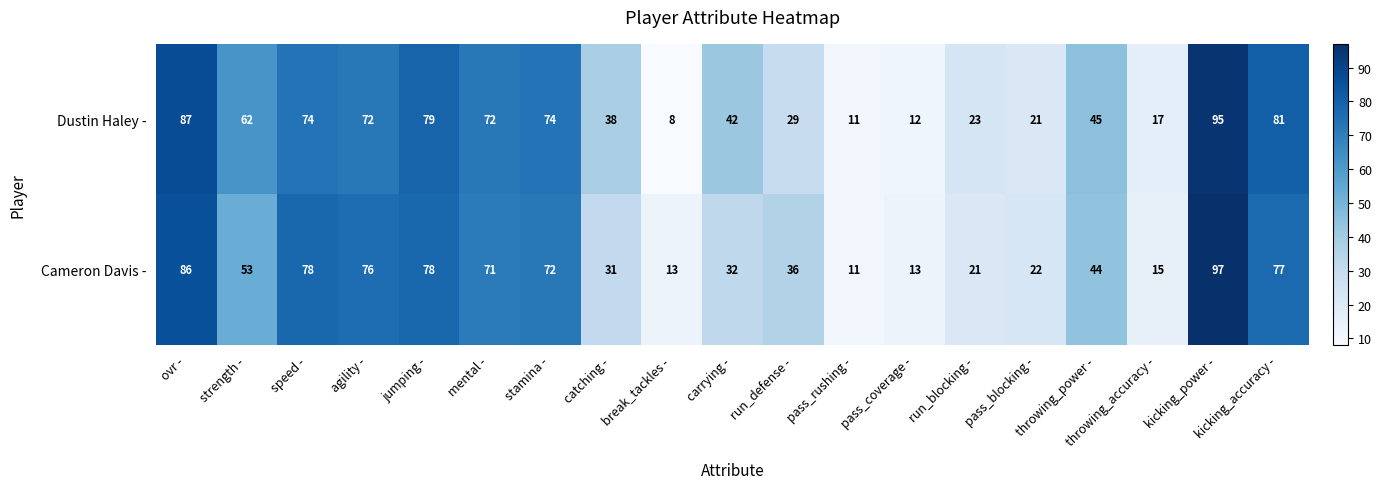

What is the smallest value displayed?

8